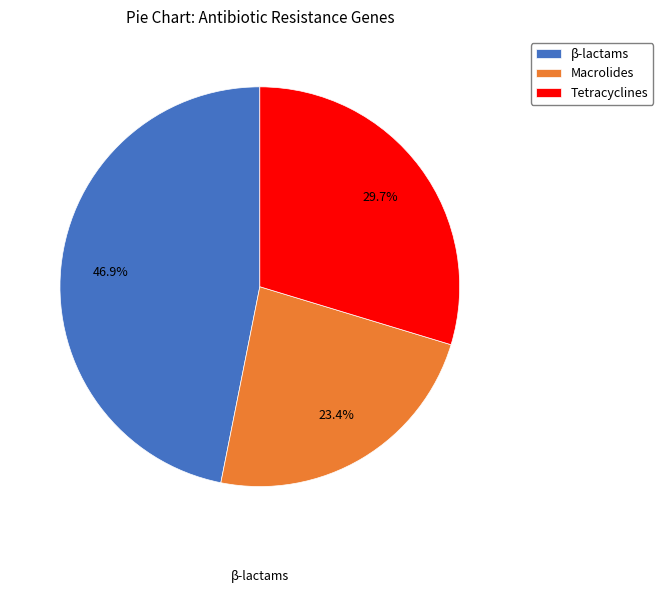

How many slices are in this pie chart?

3